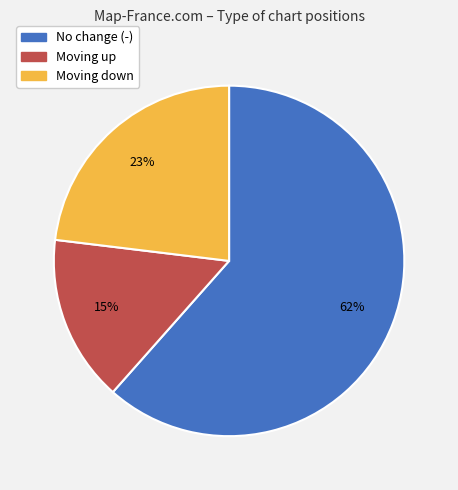

Which has a higher value, Moving down or Moving up?

Moving down